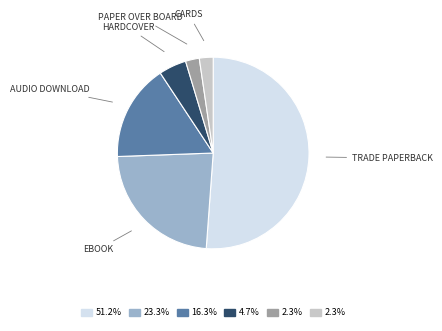

Is there any slice that represents more than half of the pie?

Yes